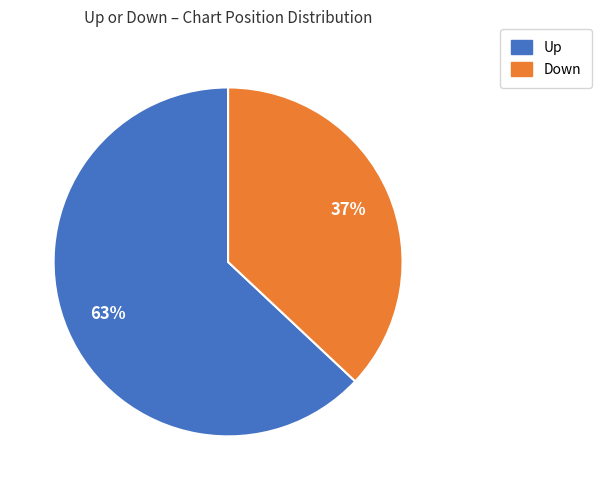

Does any single category account for the majority?

Yes